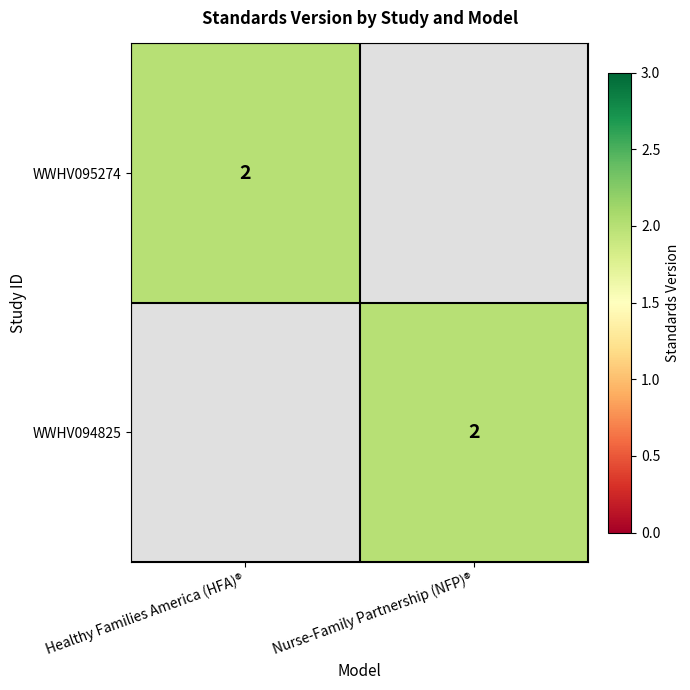

The value of WWHV095274 at Healthy Families America (HFA)® is 3. True or false?

False